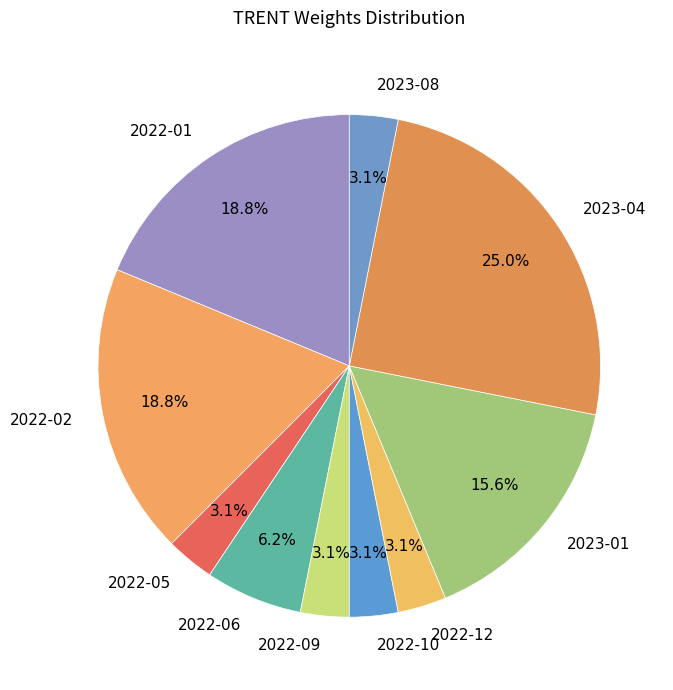

Between 2023-04 and 2022-05, which is larger?

2023-04